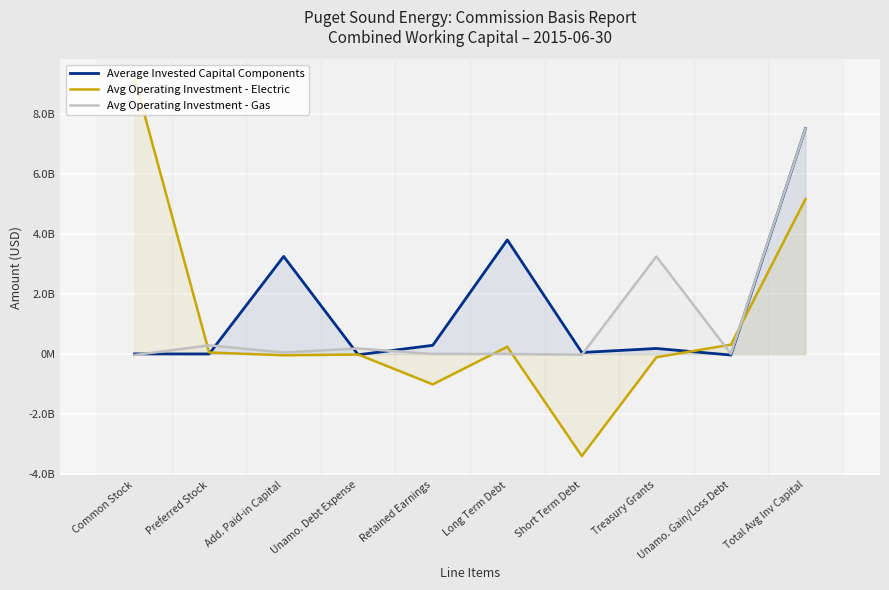

What are all the series names shown in the legend?

Average Invested Capital Components, Avg Operating Investment - Electric, Avg Operating Investment - Gas